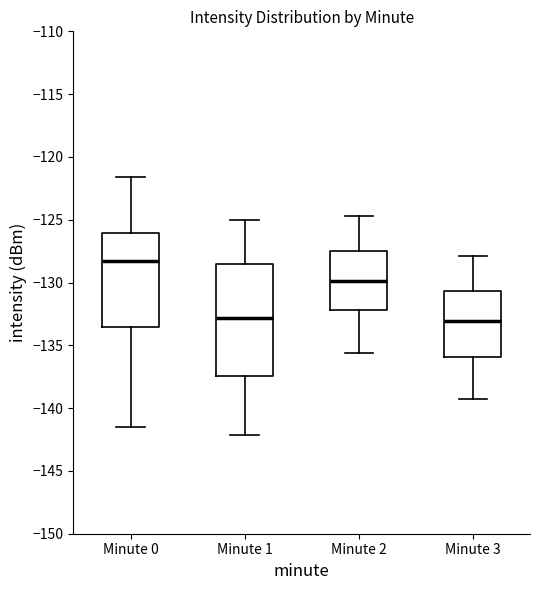

Reading left to right, read every box against the y-axis: the position of its median line, the range the box covers, and the ends of its whiskers. The values are not printed on the chart, so give them approximately, as read against the axis.

Minute 0: median -128.5, box -133.5 to -126.0, whiskers -141.5 to -121.5
Minute 1: median -133.0, box -137.5 to -128.5, whiskers -142.0 to -125.0
Minute 2: median -130.0, box -132.0 to -127.5, whiskers -135.5 to -124.5
Minute 3: median -133.0, box -136.0 to -130.5, whiskers -139.5 to -128.0